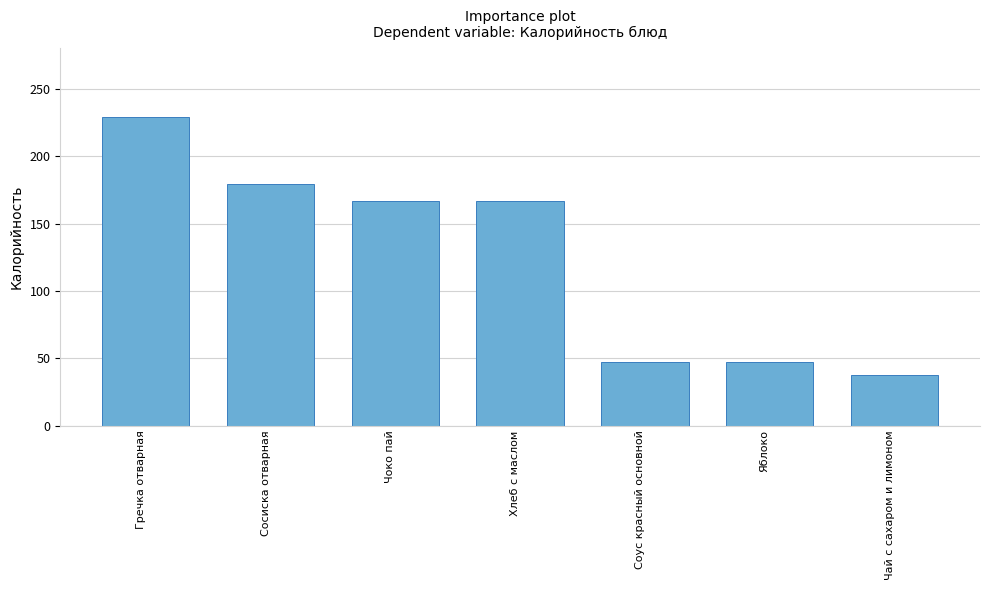

What is the value of the 6th bar from the left?

47.0